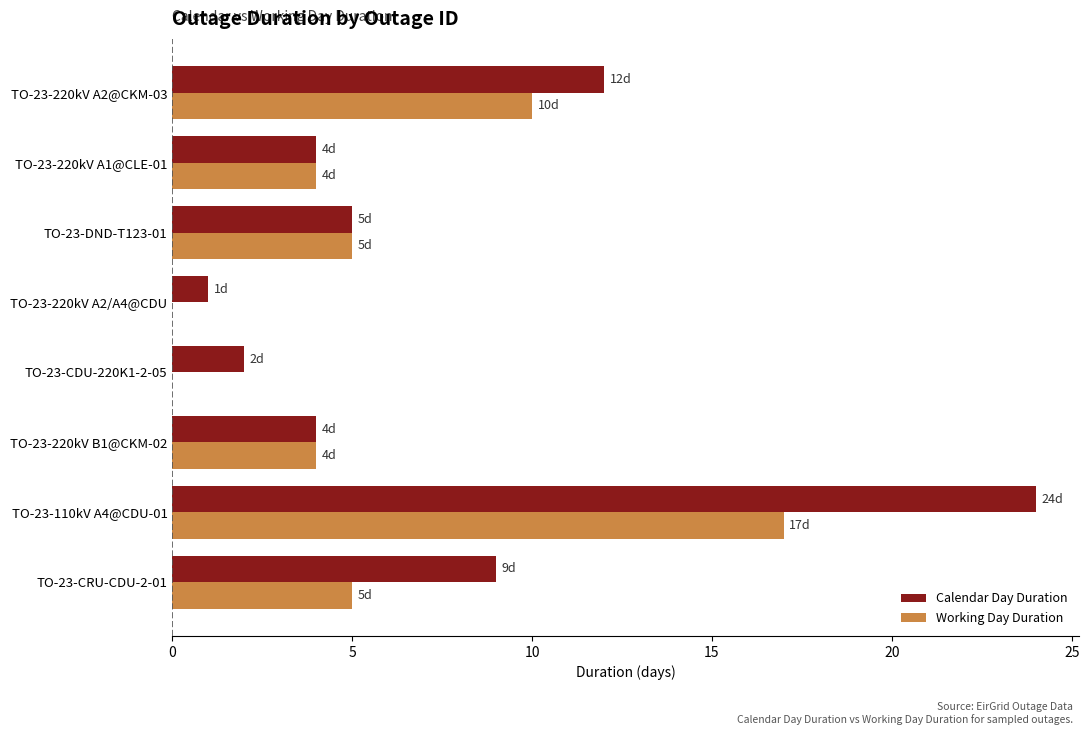

The value of Calendar Day Duration at TO-23-220kV A2@CKM-03 is 12. True or false?

True